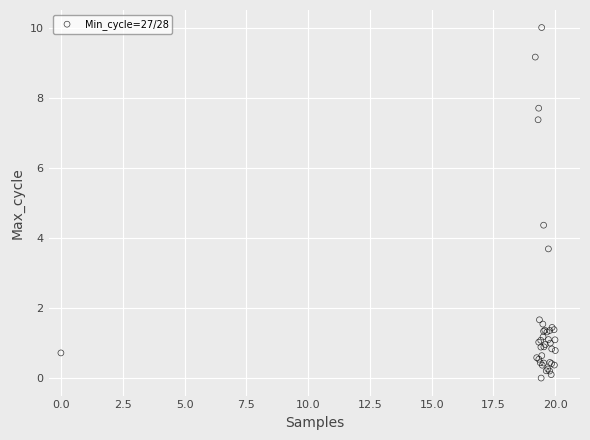

What Y value in the scatter plot is closest to 5?

4.4